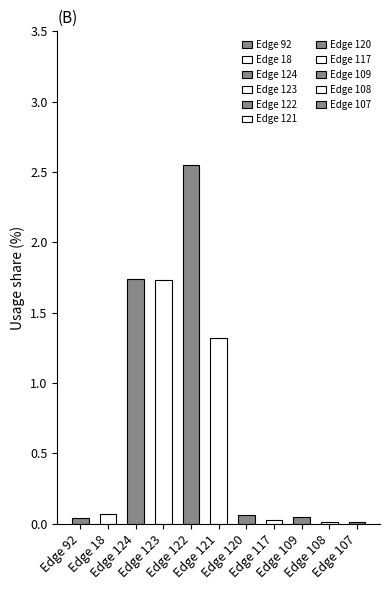

What is the greatest value displayed?

2.5